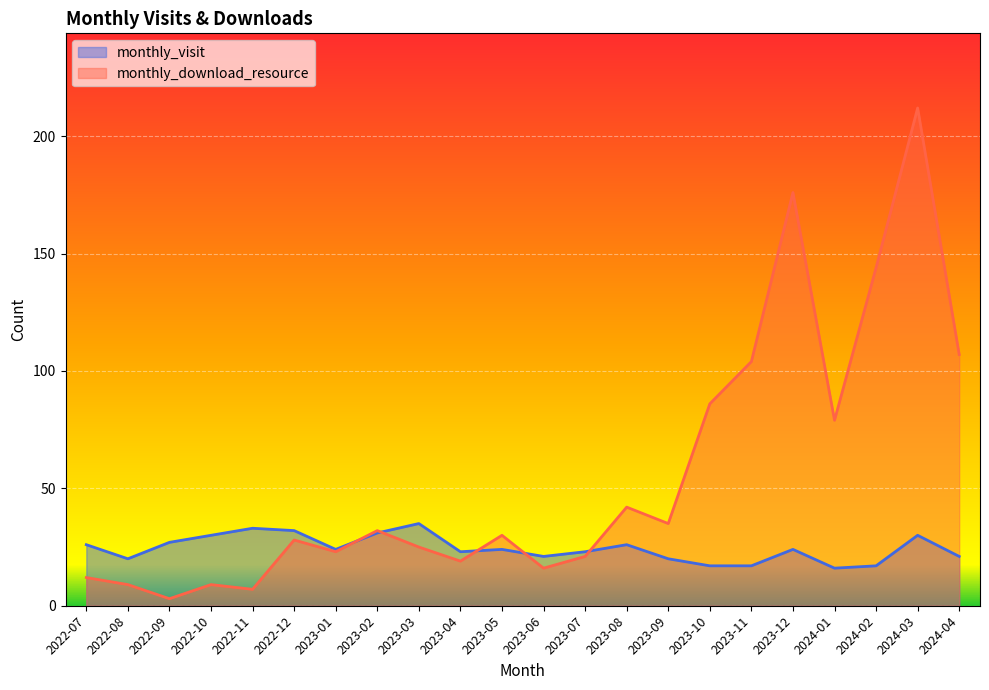

True or false: monthly_download_resource has more than 2 interior local peaks.

True